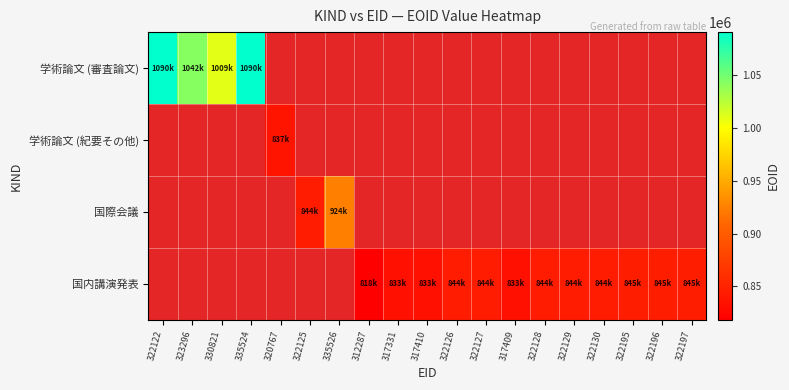

At 335524, list the series in order from largest to smallest.

学術論文 (審査論文), 学術論文 (紀要その他), 国際会議, 国内講演発表